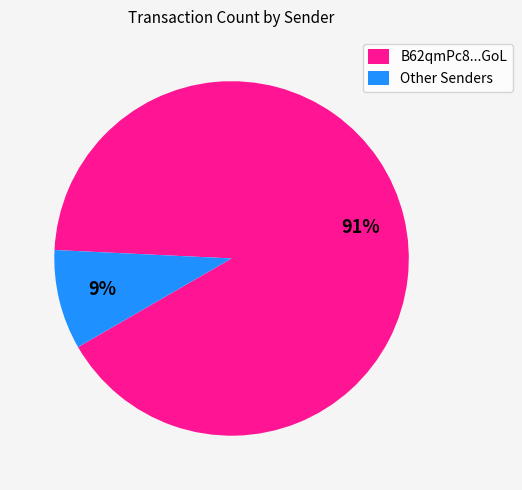

Which has a higher value, B62qmPc8...GoL or Other Senders?

B62qmPc8...GoL